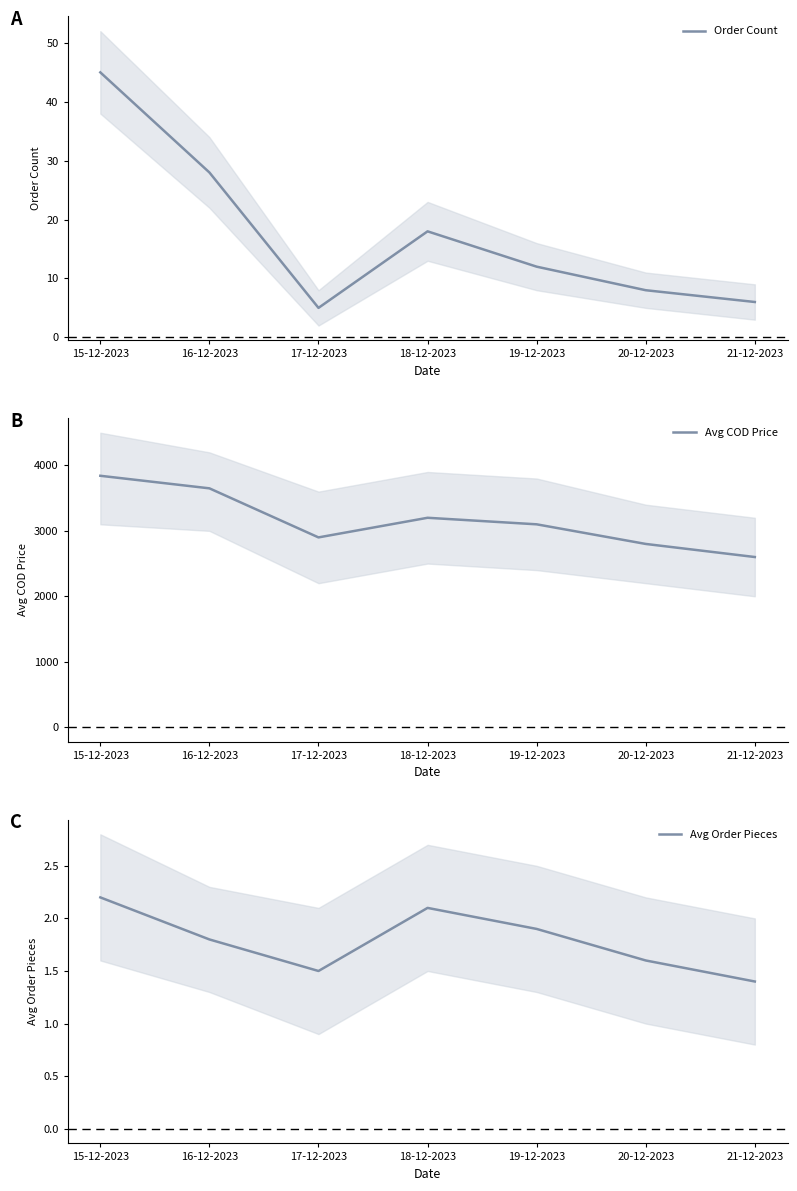

At which label does Avg COD Price first exceed 3100?

15-12-2023